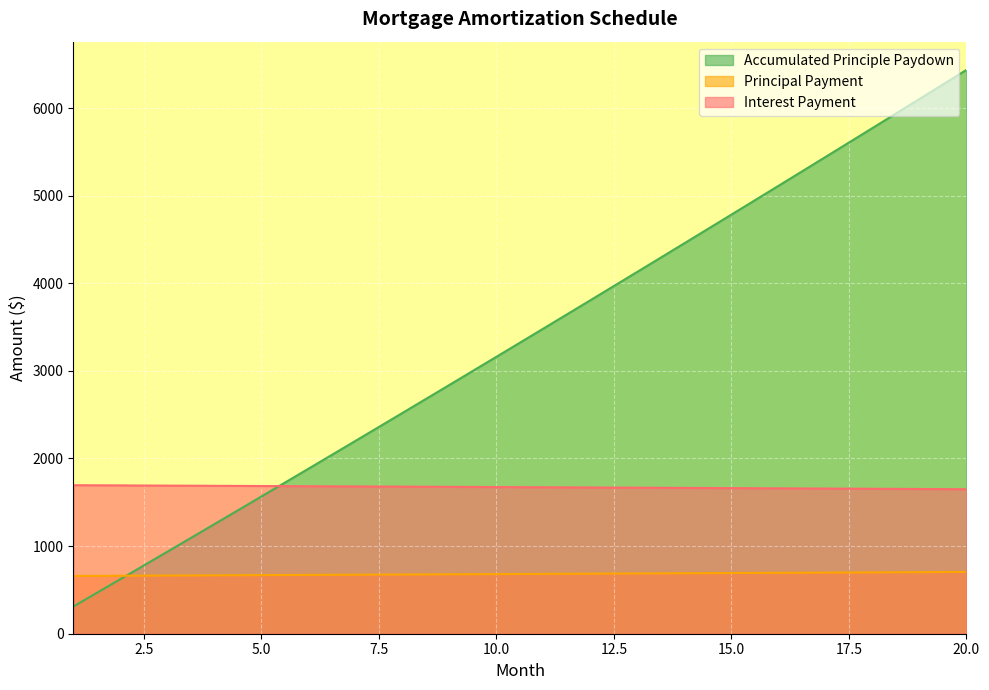

Reading left to right, transcribe all the data shown in this chart.

Principal Payment: 1=311.1	2=623.3	3=936.6	4=1251.0	5=1566.5	6=1883.1	7=2200.9	8=2519.8	9=2839.8	10=3160.9	11=3483.2	12=3806.6	13=4131.2	14=4456.9	15=4783.8	16=5111.8	17=5441.0	18=5771.4	19=6102.9	20=6435.6
Interest Payment: 1=659.4	2=661.8	3=664.1	4=666.5	5=668.8	6=671.2	7=673.6	8=675.9	9=678.3	10=680.7	11=683.2	12=685.6	13=688.0	14=690.4	15=692.9	16=695.3	17=697.8	18=700.3	19=702.8	20=705.2
Accumulated Principle Paydown: 1=1695.1	2=1692.8	3=1690.5	4=1688.1	5=1685.8	6=1683.4	7=1681.0	8=1678.6	9=1676.2	10=1673.8	11=1671.4	12=1669.0	13=1666.6	14=1664.1	15=1661.7	16=1659.2	17=1656.8	18=1654.3	19=1651.8	20=1649.3